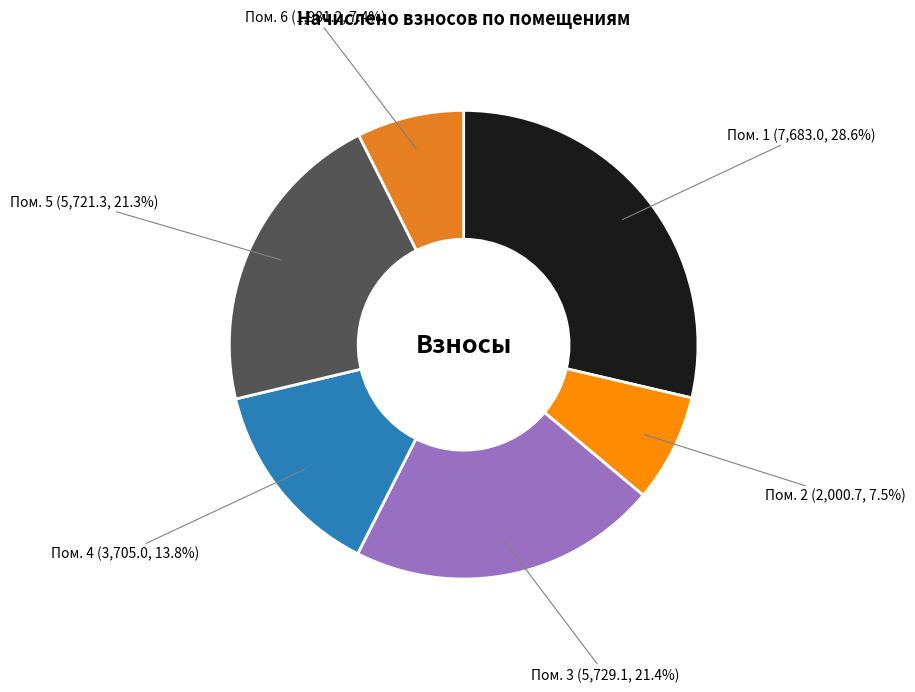

Is there any slice that represents more than half of the pie?

No